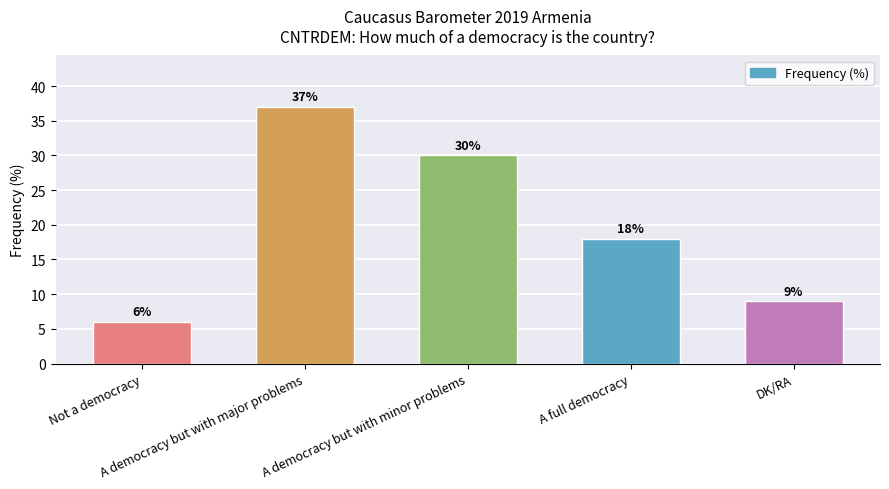

What is the minimum value shown in the chart?

6